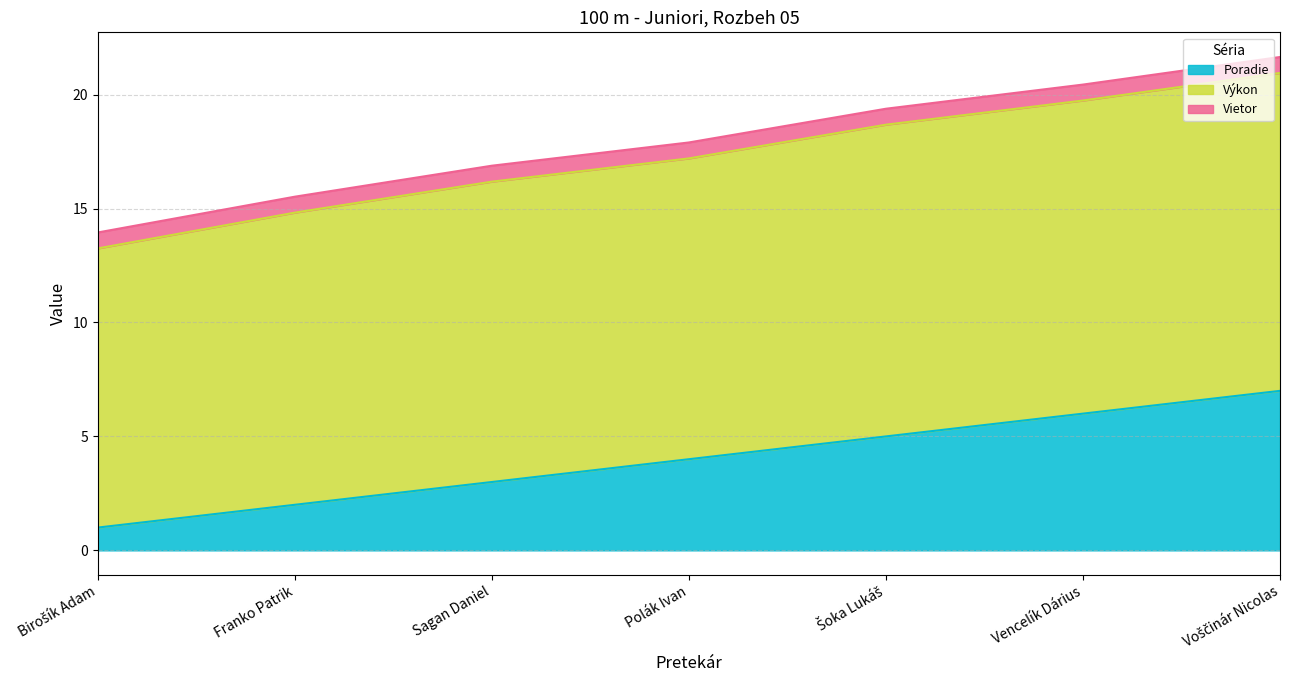

What is the lowest value of the Poradie series?

1.0